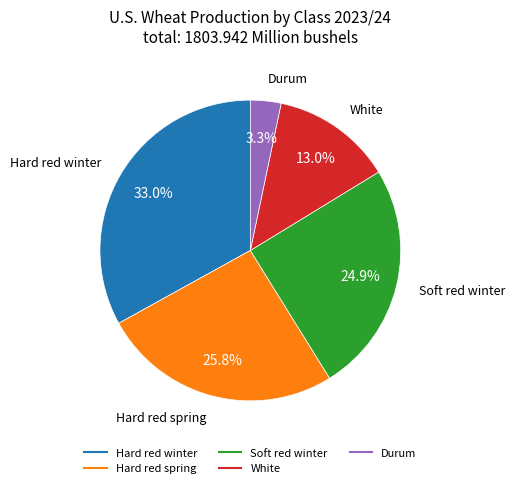

What is the ratio of the value at Durum to the value at Soft red winter?

0.1